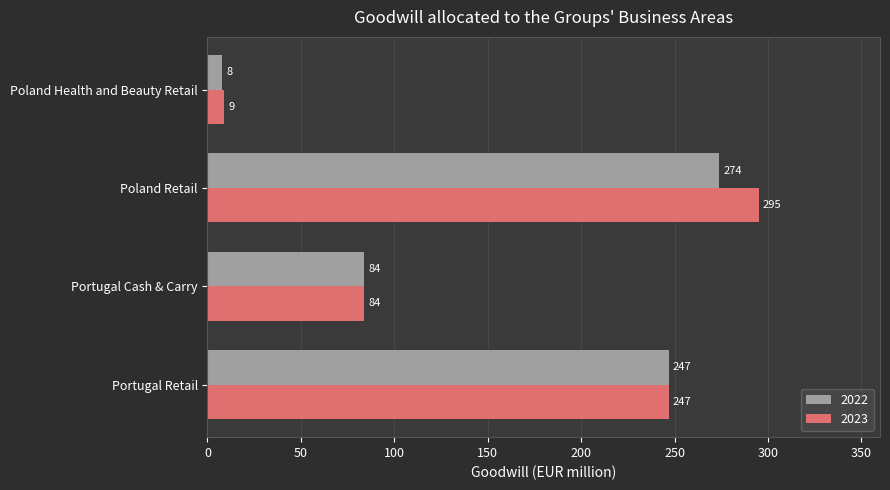

Which series changed the most between Poland Retail and Poland Health and Beauty Retail?

2023